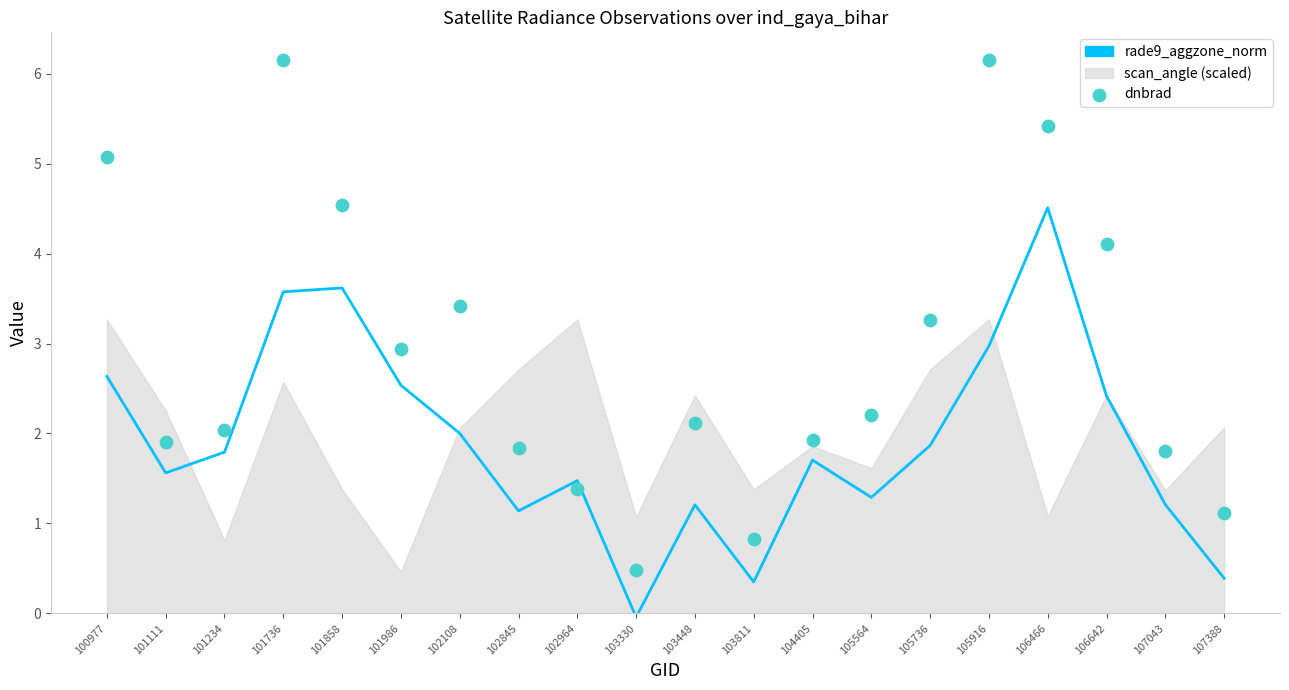

Is the value of dnbrad at 107388 greater than the value of rade9_aggzone_norm at 107388?

Yes